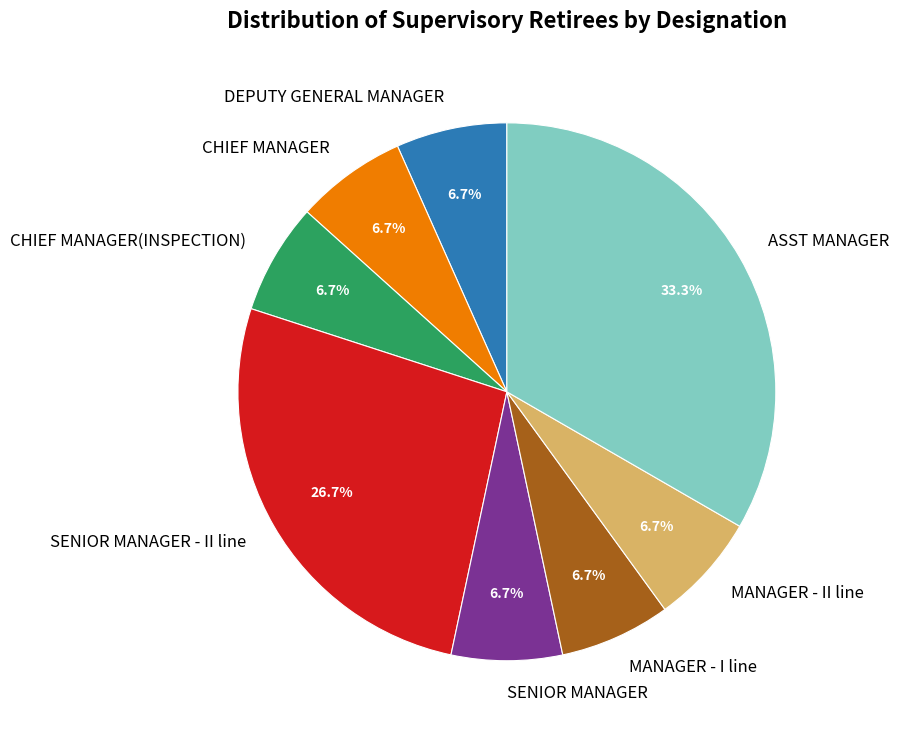

What is the largest slice in the pie chart?

ASST MANAGER